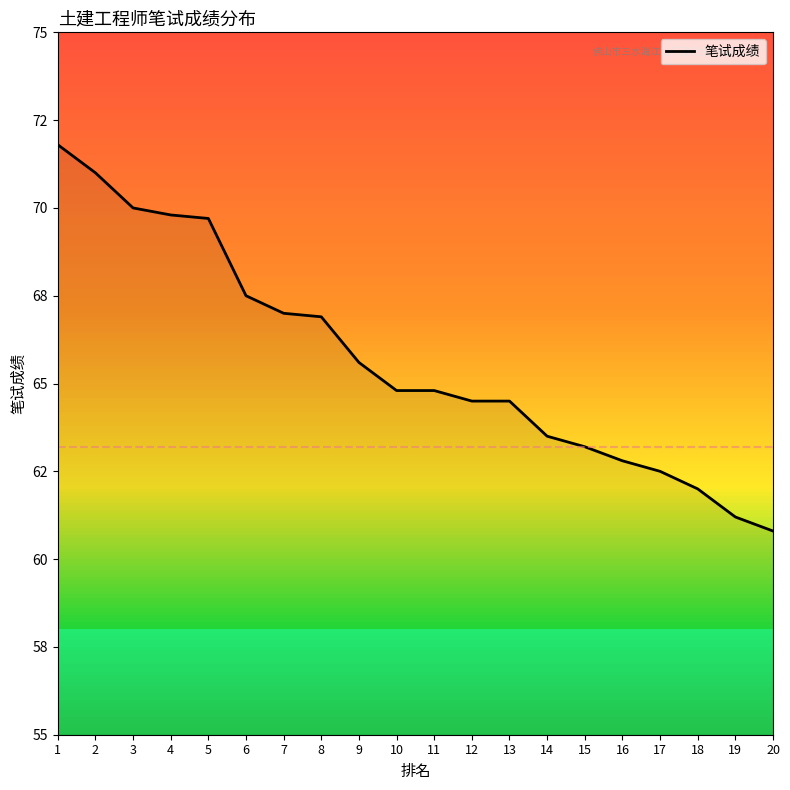

Which label corresponds to the largest value in the chart?

1